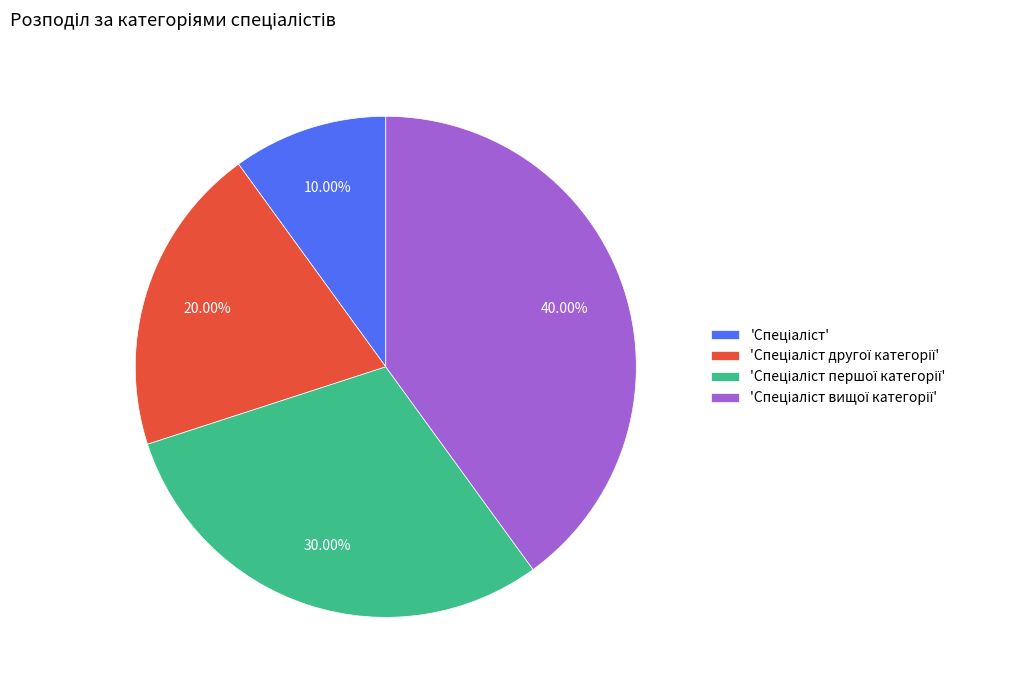

Is there any slice that represents more than half of the pie?

No